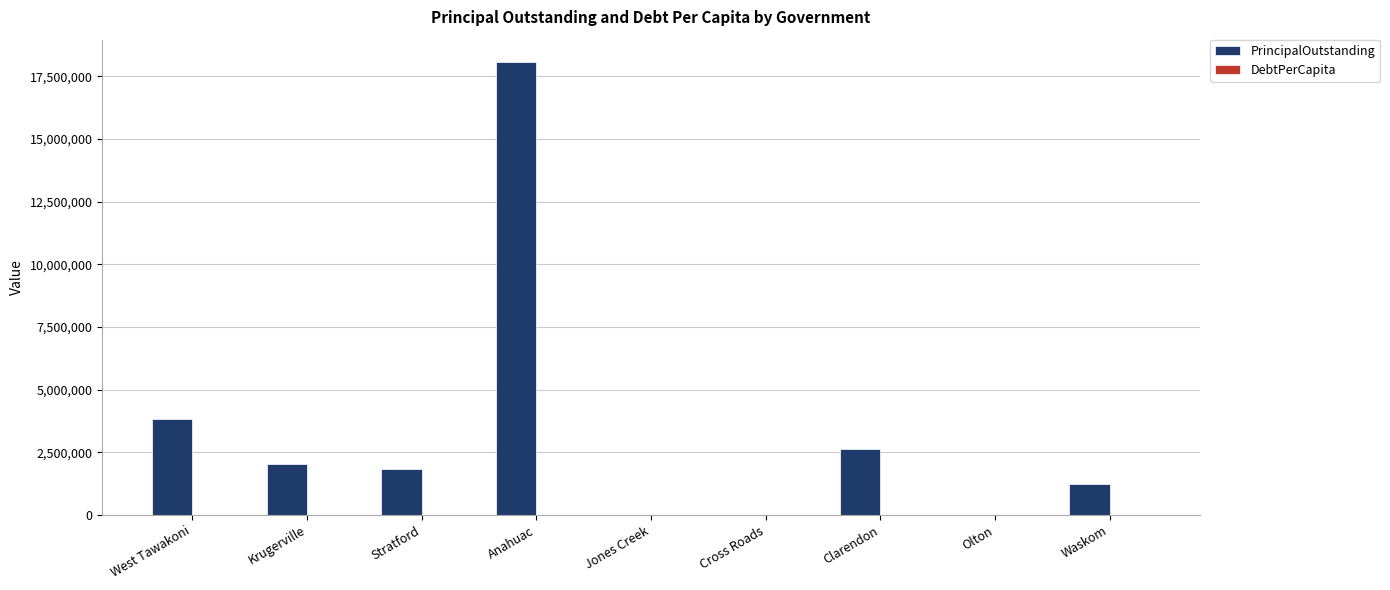

How many categories are shown in the chart?

9